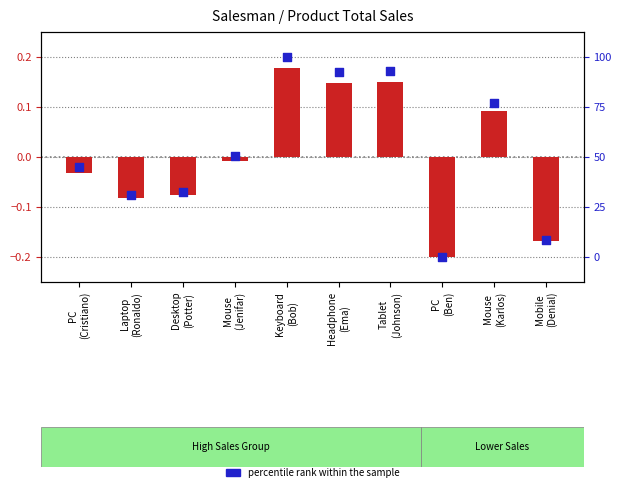

Which series has the largest total across all categories?

percentile rank within the sample